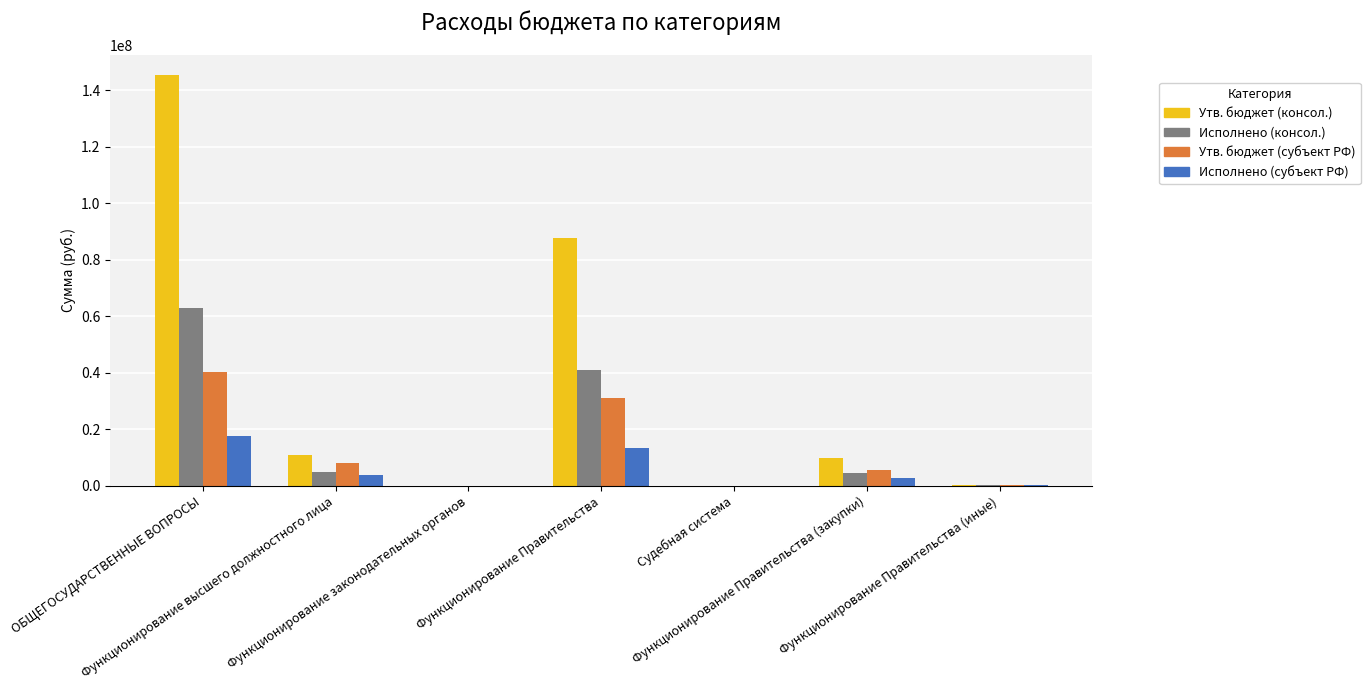

The Утв. бюджет (консол.) series shows 13100.0 at Судебная система. True or false?

True